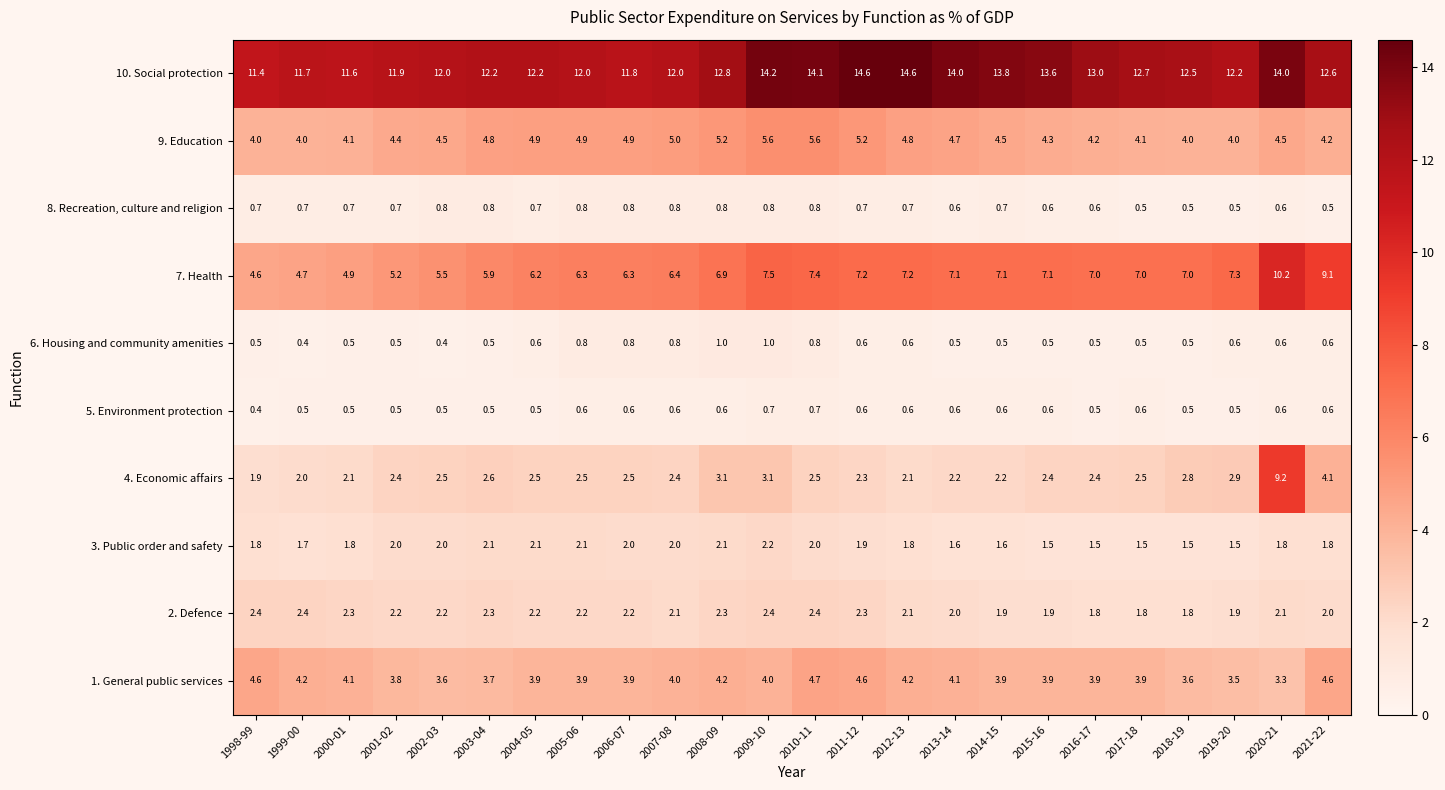

What is the total value across all series at 1998-99?

32.3